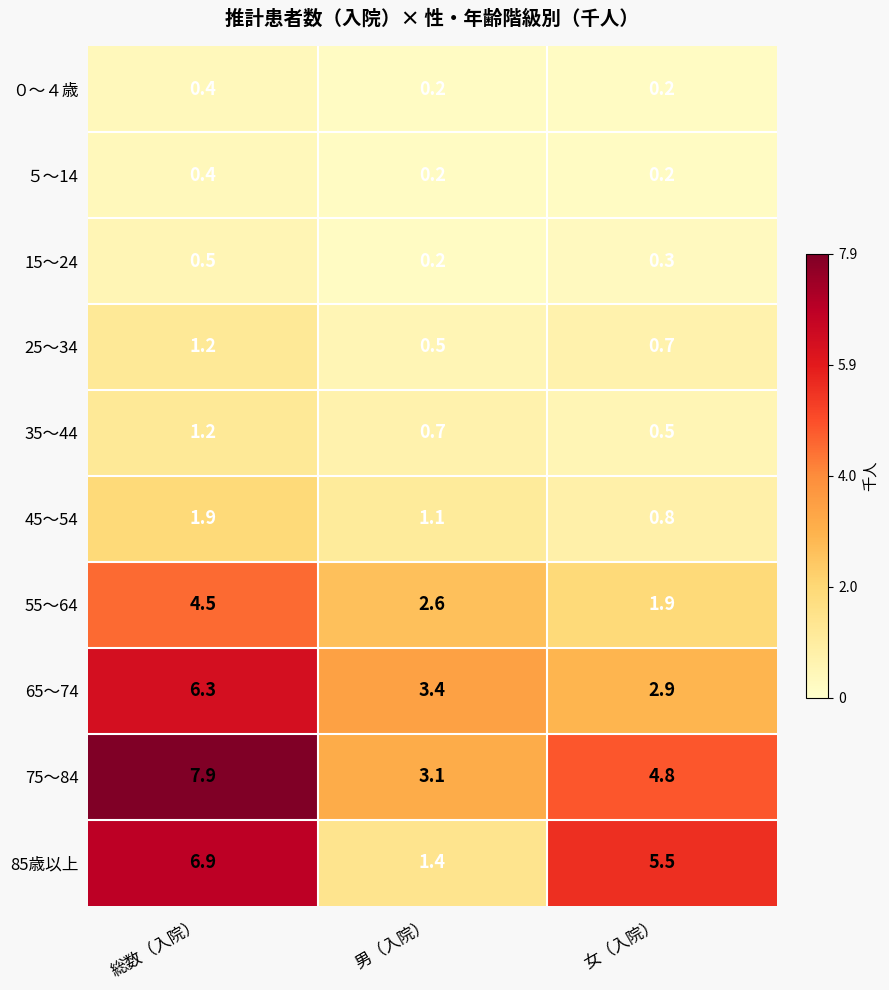

Is it true that 35～44 equals 0.2 at 女（入院）?

False